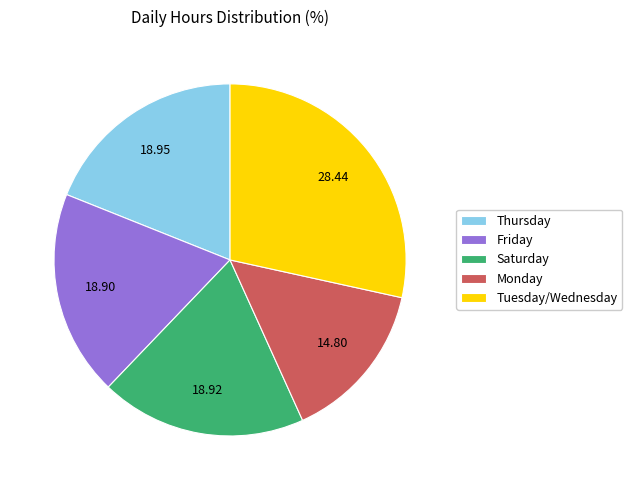

Is the sum of Friday and Monday greater than half?

No